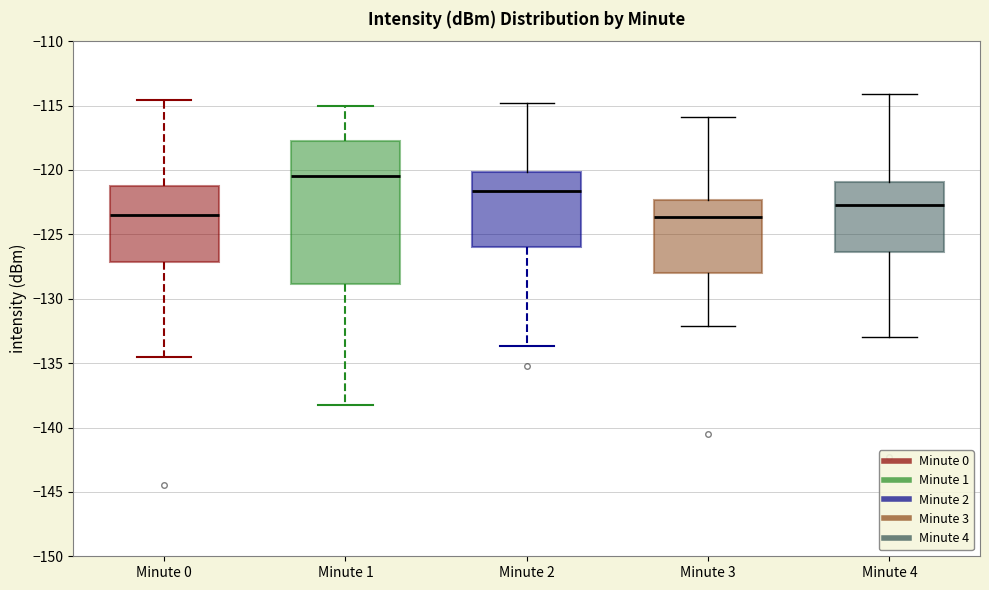

Reading left to right, read every box against the y-axis: the position of its median line, the range the box covers, and the ends of its whiskers. The values are not printed on the chart, so give them approximately, as read against the axis.

Minute 0: median -123.5, box -127.0 to -121.5, whiskers -134.5 to -114.5
Minute 1: median -120.5, box -129.0 to -117.5, whiskers -138.5 to -115.0
Minute 2: median -121.5, box -126.0 to -120.0, whiskers -133.5 to -115.0
Minute 3: median -123.5, box -128.0 to -122.5, whiskers -132.0 to -116.0
Minute 4: median -122.5, box -126.5 to -121.0, whiskers -133.0 to -114.0